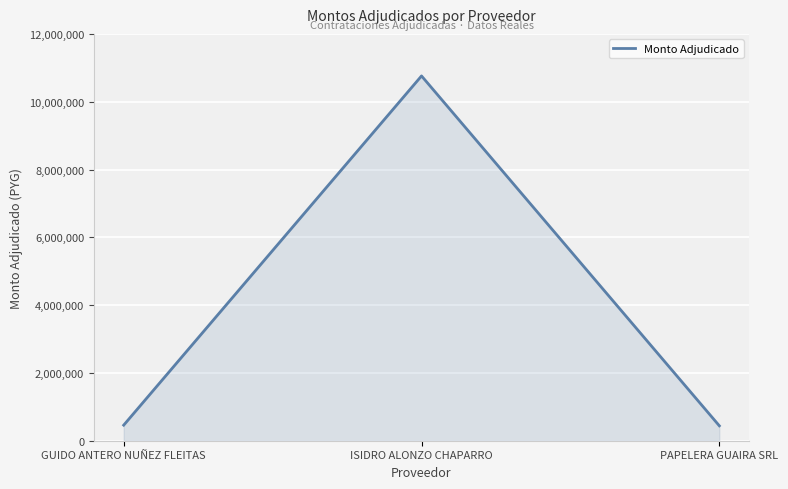

Is it true that the value at ISIDRO ALONZO CHAPARRO is 10760000?

True